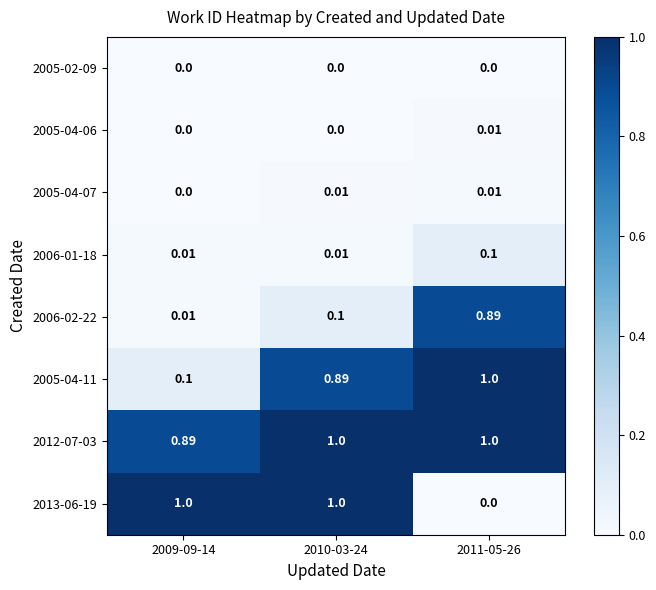

Which series has the largest range (max minus min)?

2013-06-19